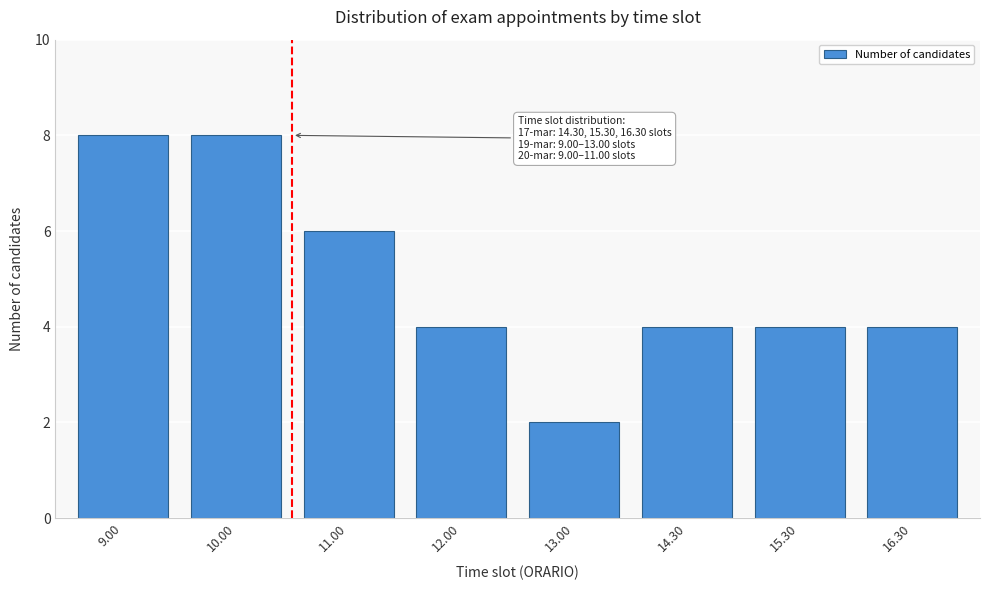

Reading left to right, list all the values displayed in this chart.

9.00=8	10.00=8	11.00=6	12.00=4	13.00=2	14.30=4	15.30=4	16.30=4